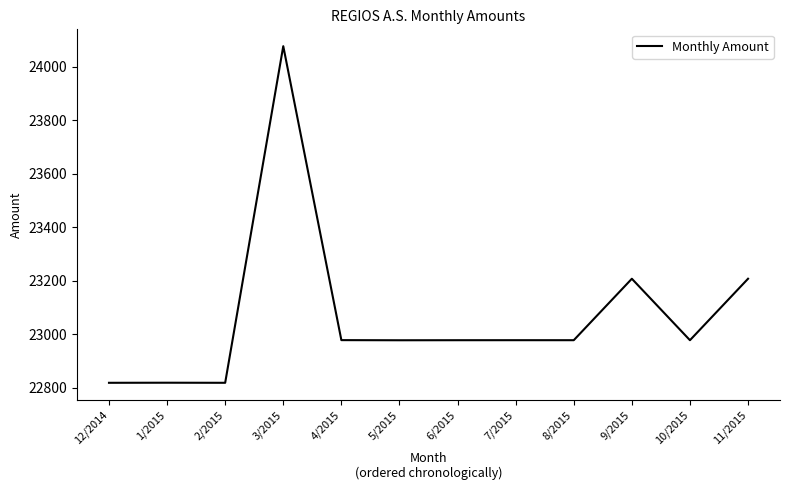

Where is the data nearest to the value 23447?

11/2015